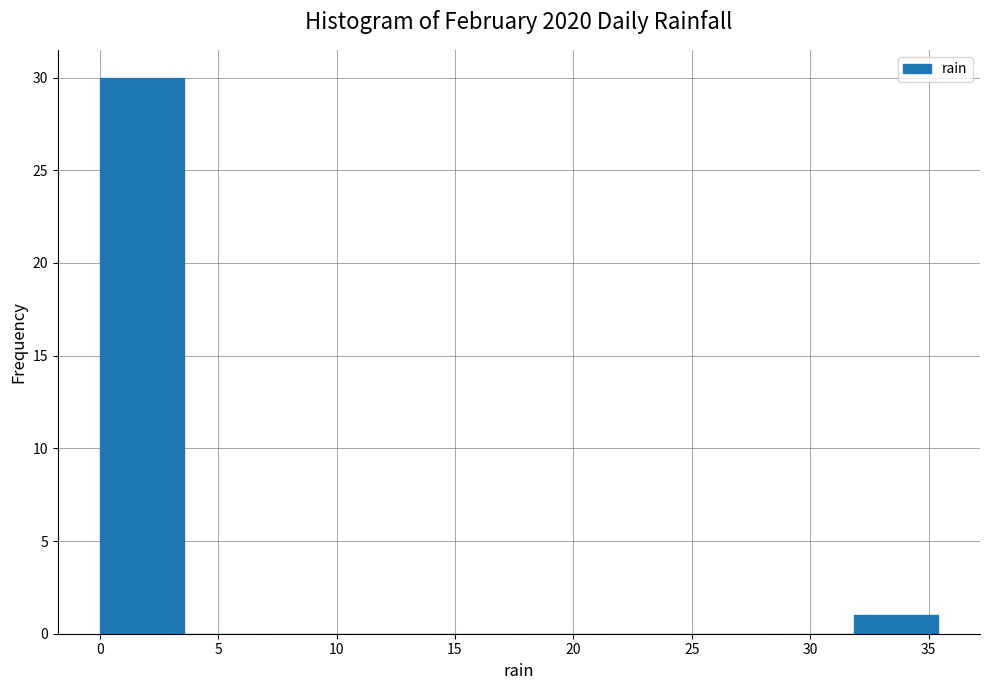

Reading left to right, list every bar in this chart as the range it spans on the x-axis followed by its height. Neither the bar edges nor the heights are printed on the chart, so give them approximately, as read against the axes.

0.0 to 3.5: 30
3.5 to 7.0: 0
7.0 to 10.5: 0
10.5 to 14.0: 0
14.0 to 17.5: 0
17.5 to 21.0: 0
21.0 to 25.0: 0
25.0 to 28.5: 0
28.5 to 32.0: 0
32.0 to 35.5: 1